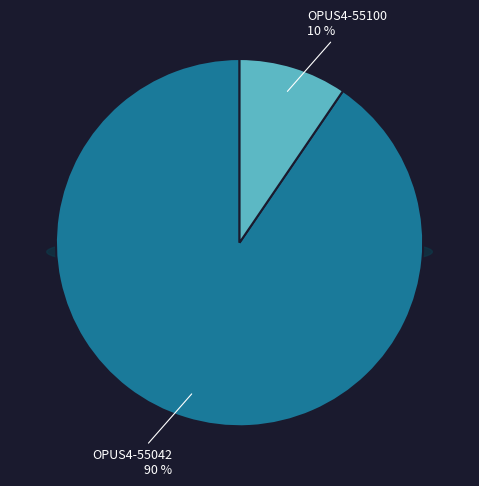

Which category has the biggest portion of the pie?

OPUS4-55042